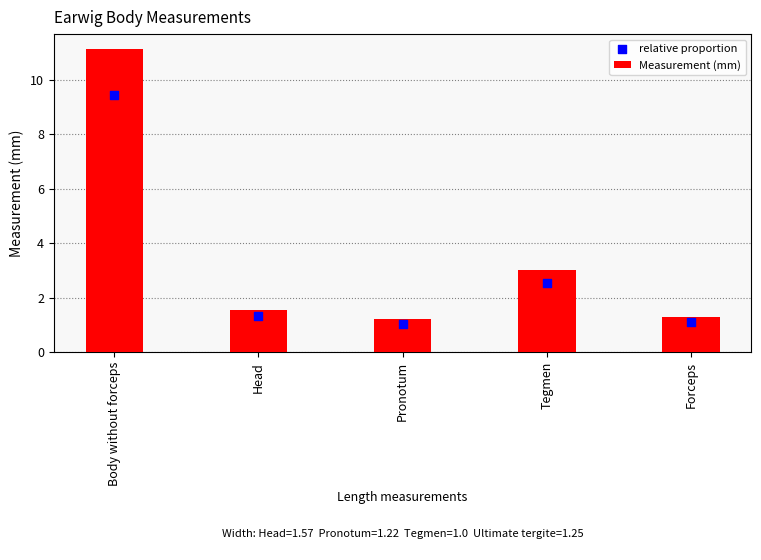

Which series reaches the maximum Y coordinate?

Measurement (mm)